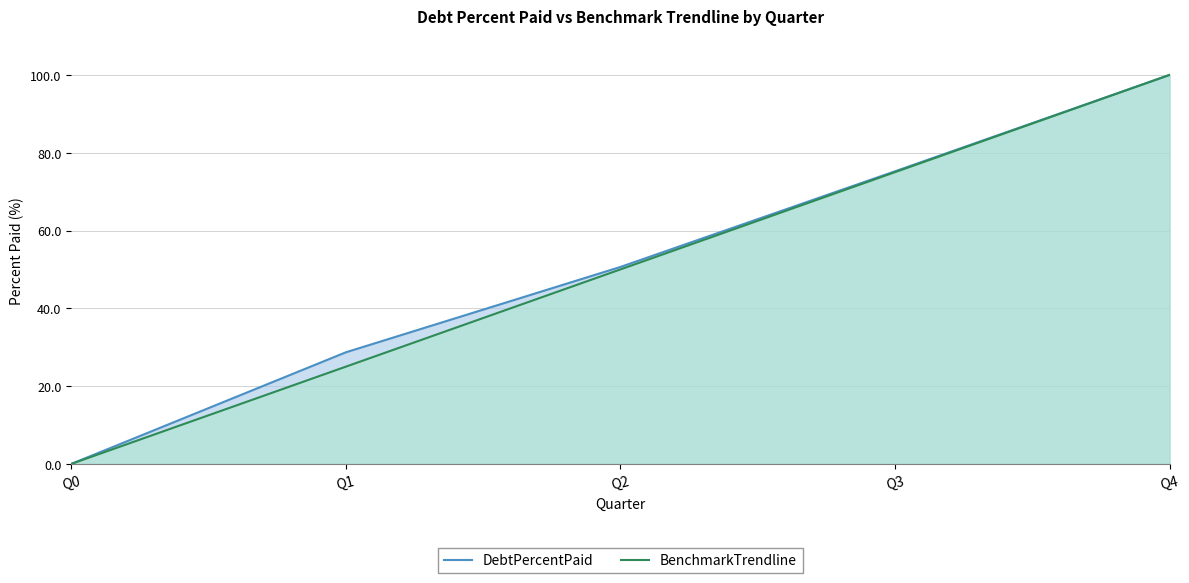

How many lines are shown in the chart?

2